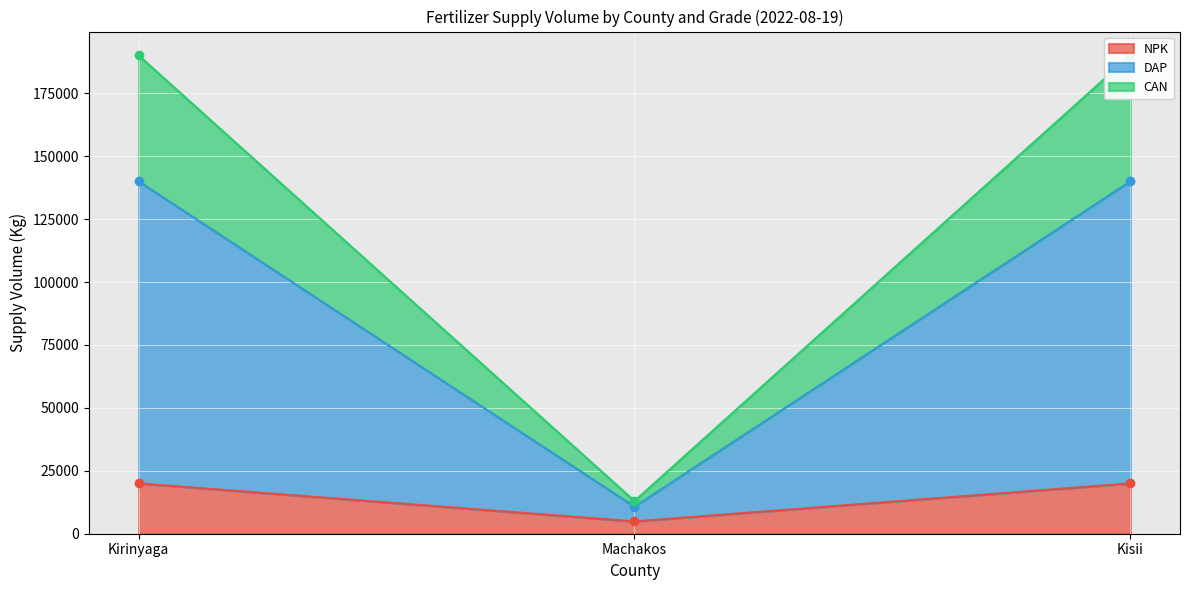

At which category is the sum across all series the highest?

Kirinyaga